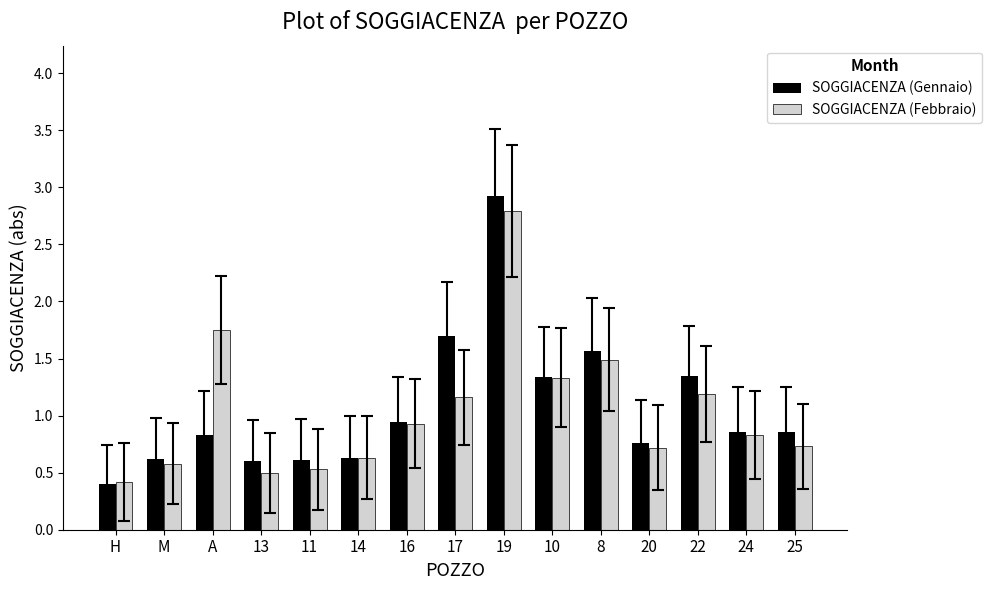

Between H and 10, which series saw the biggest shift?

SOGGIACENZA (Gennaio)